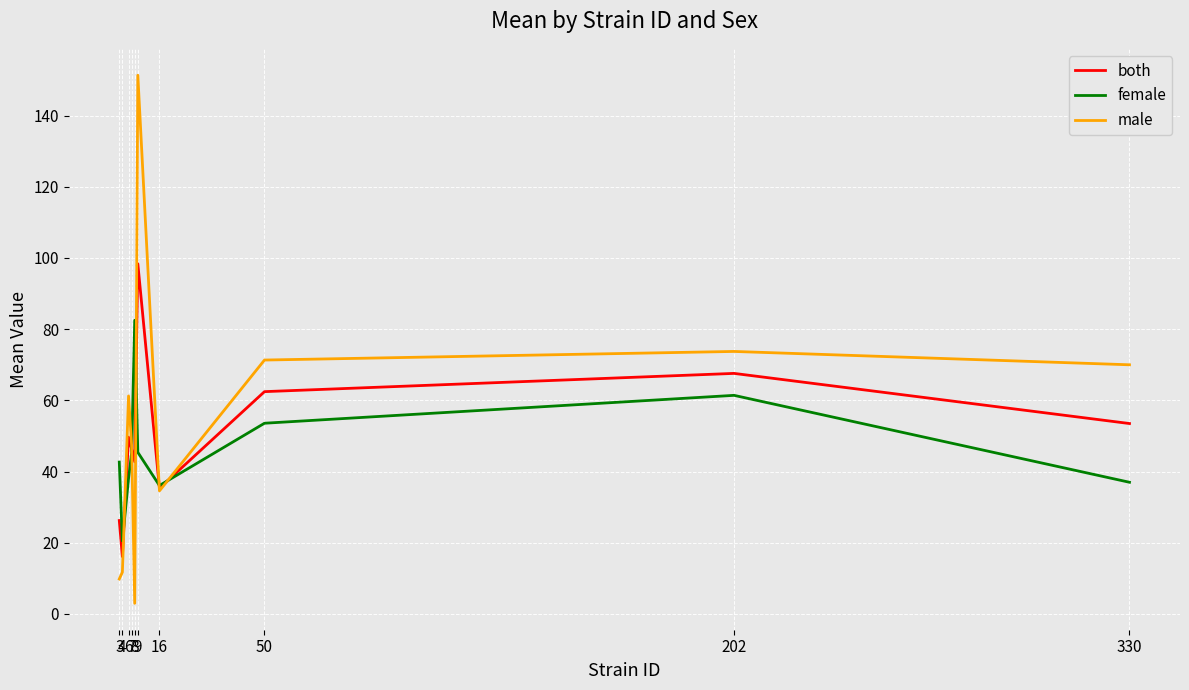

Is the value of male at 50 greater than the value of both at 4?

Yes